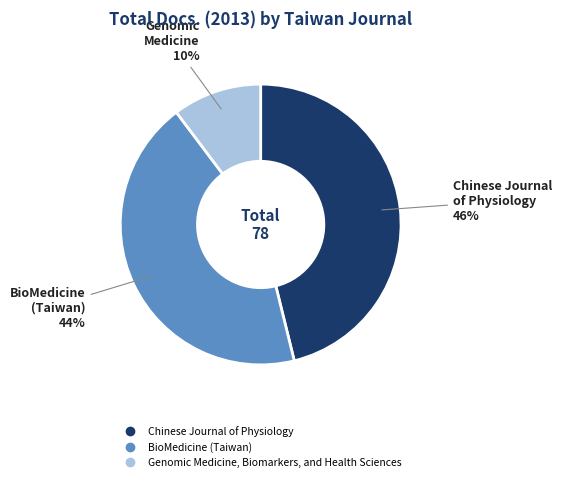

Rank the categories by value from lowest to highest.

Genomic Medicine, Biomarkers, and Health Sciences, BioMedicine (Taiwan), Chinese Journal of Physiology